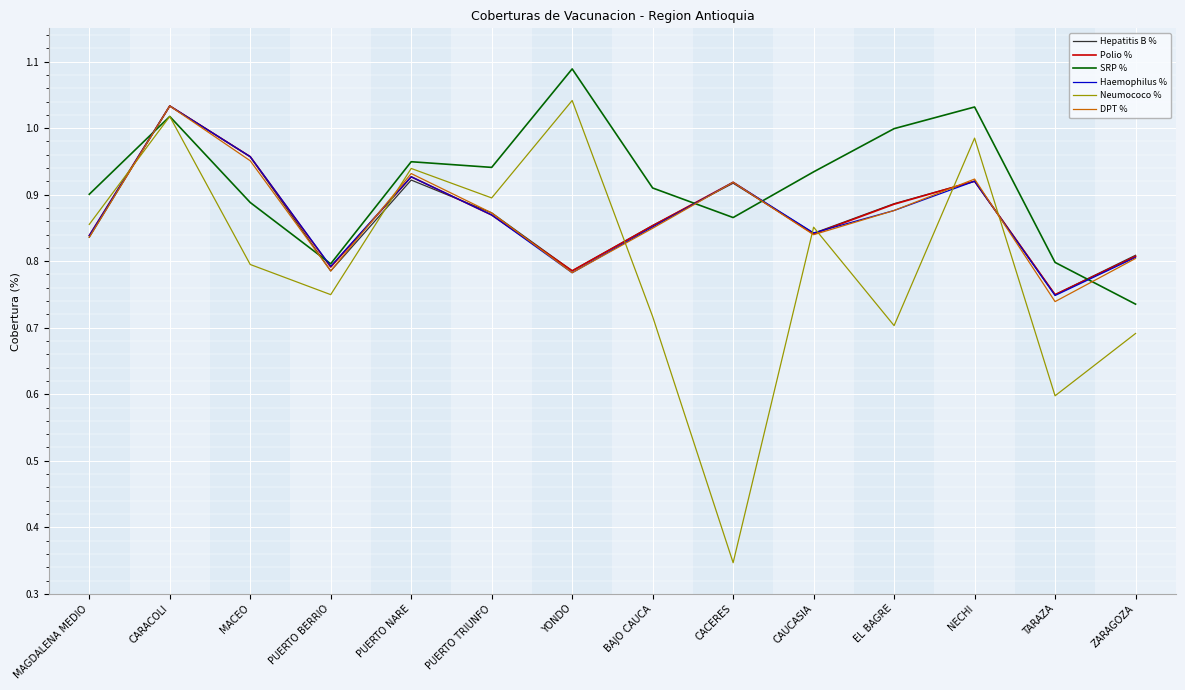

What are all the series names shown in the legend?

Hepatitis B %, Polio %, SRP %, Haemophilus %, Neumococo %, DPT %